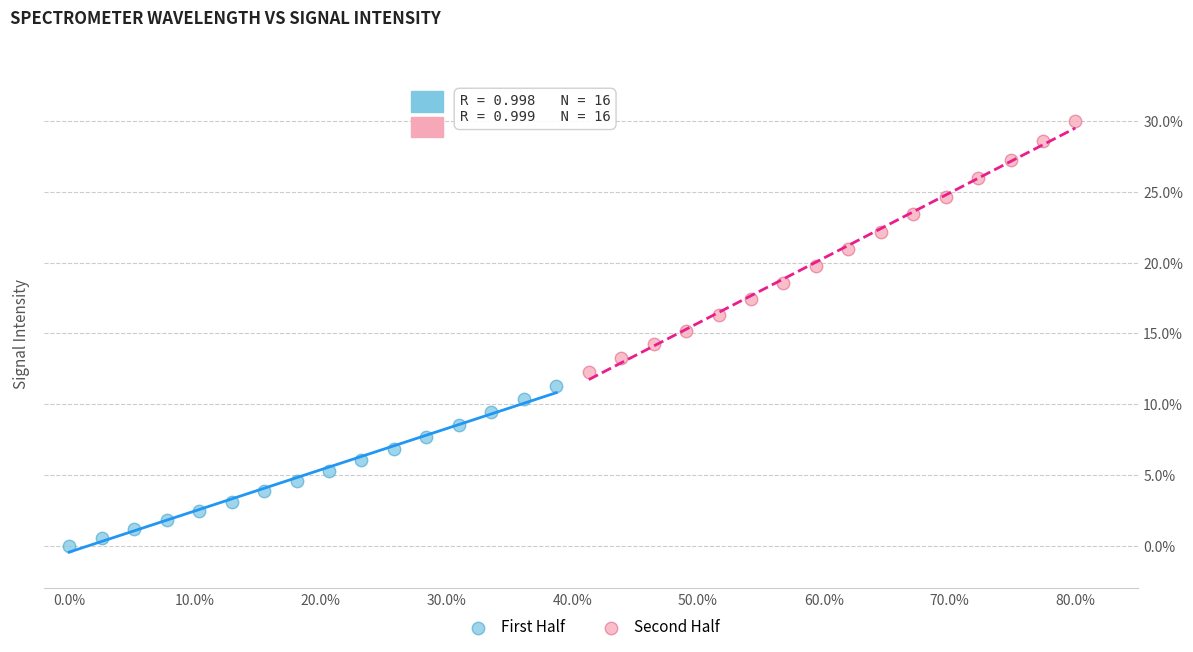

Which series reaches the maximum Y coordinate?

Second Half